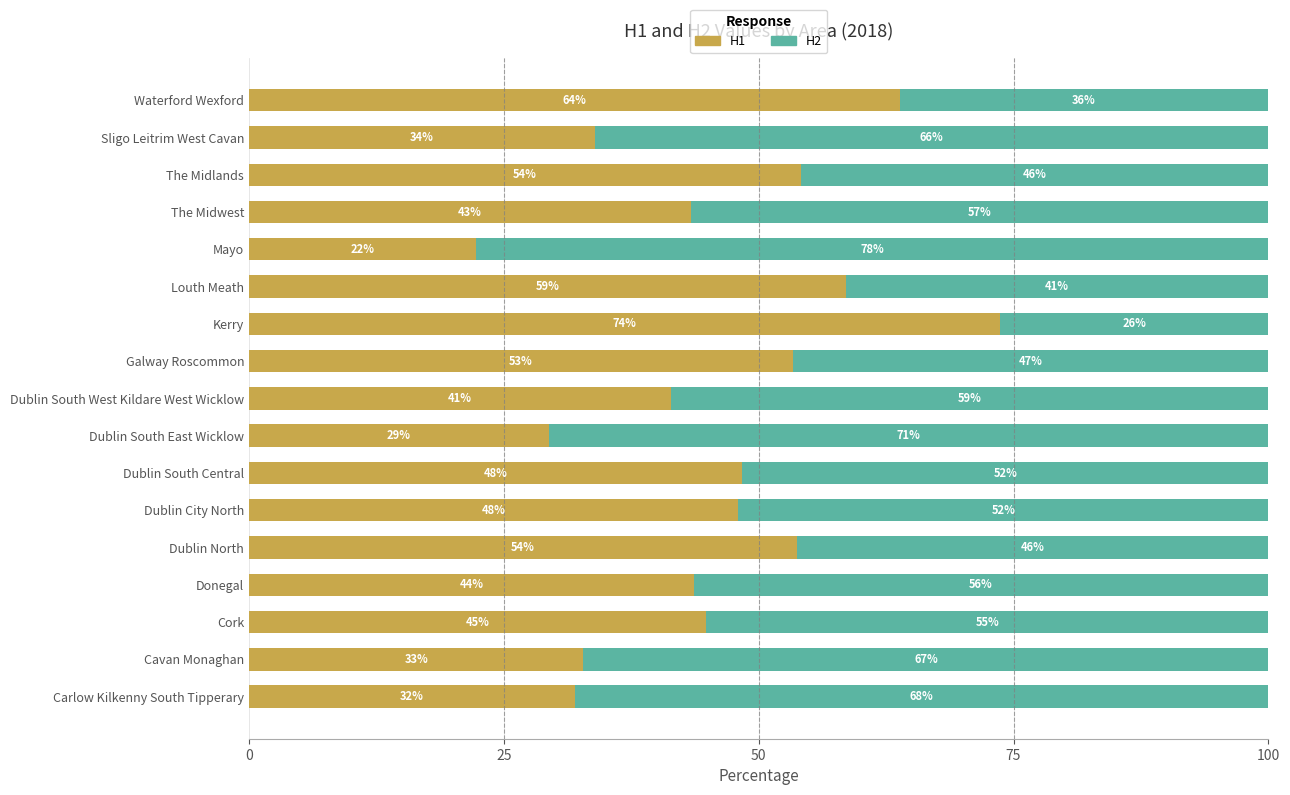

What is the average value of the H1 series?

45.7